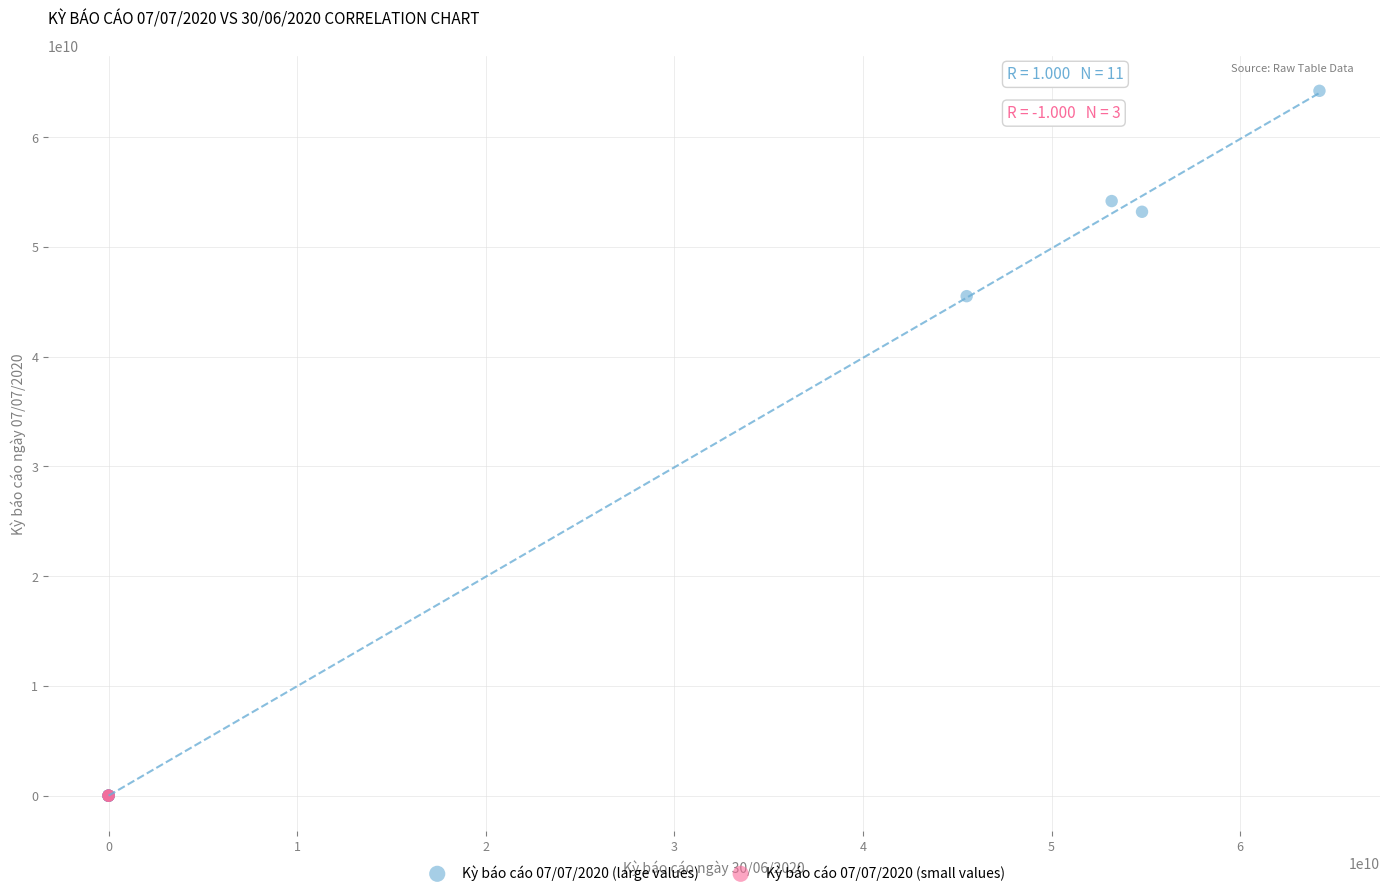

Which series reaches the maximum Y coordinate?

Kỳ báo cáo 07/07/2020 (large values)